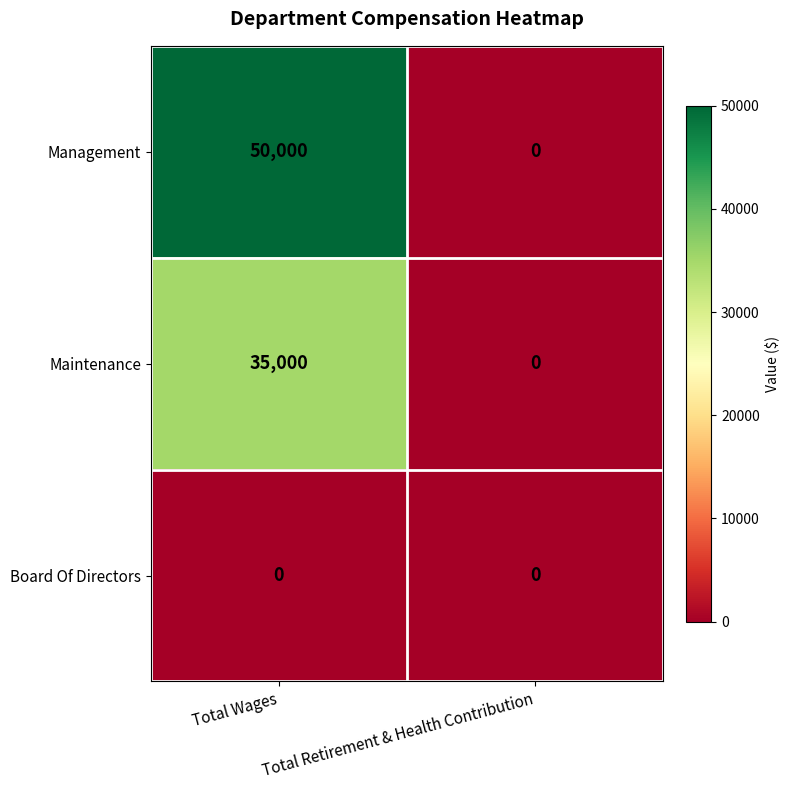

List the labels in order of Maintenance value, smallest first.

Total Retirement & Health Contribution, Total Wages